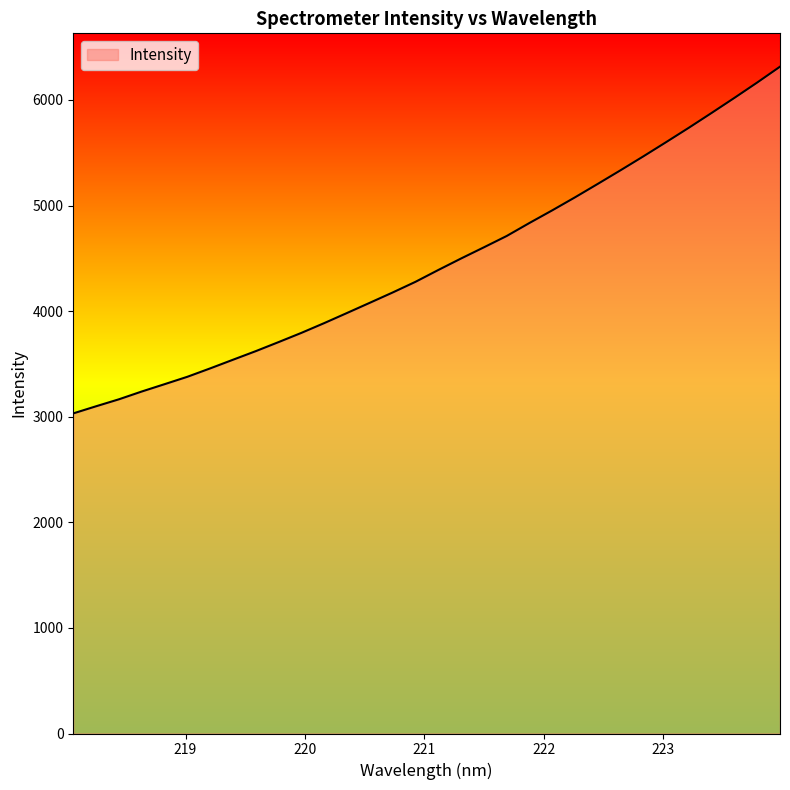

What is the difference between the maximum and minimum values?

3283.5